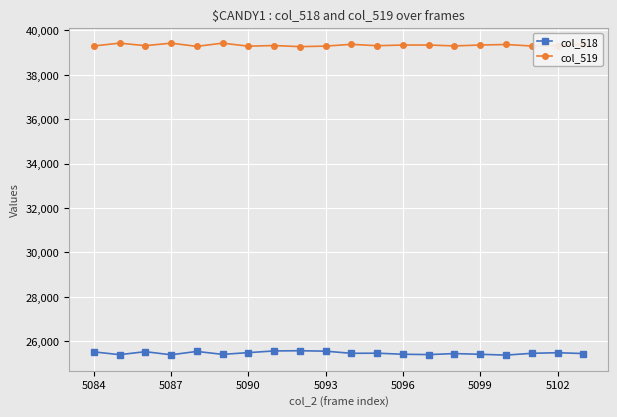

List the series in order of their peak value, highest first.

col_519, col_518